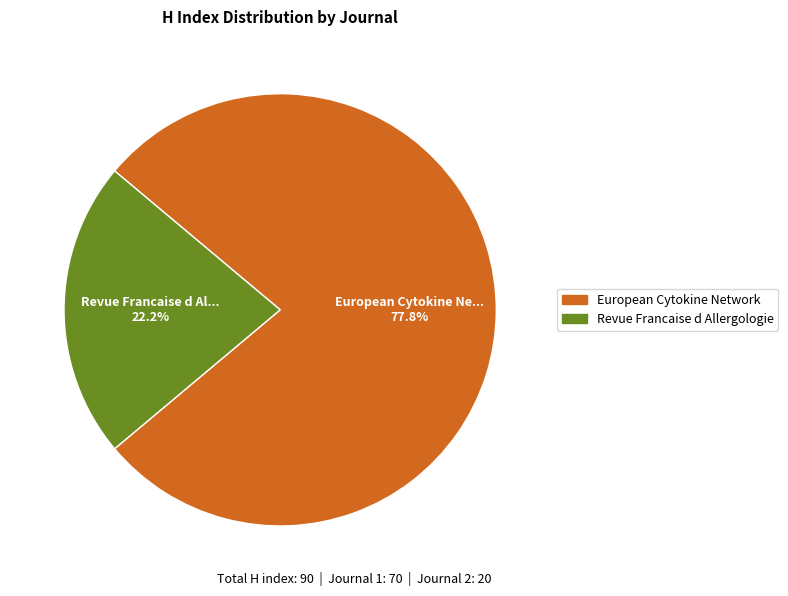

Count the number of slices in the pie.

2